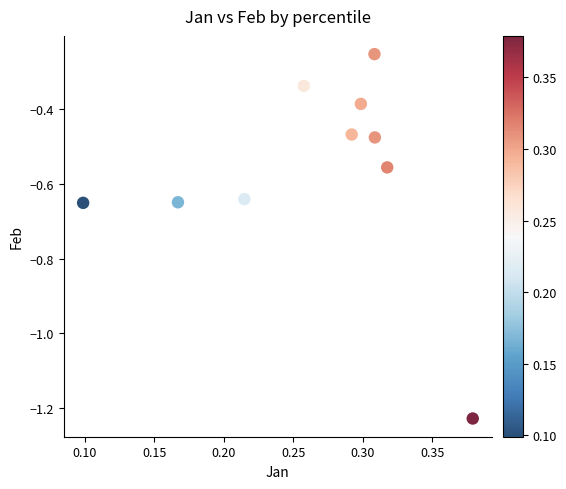

What is the range of Y values (max minus min)?

1.0